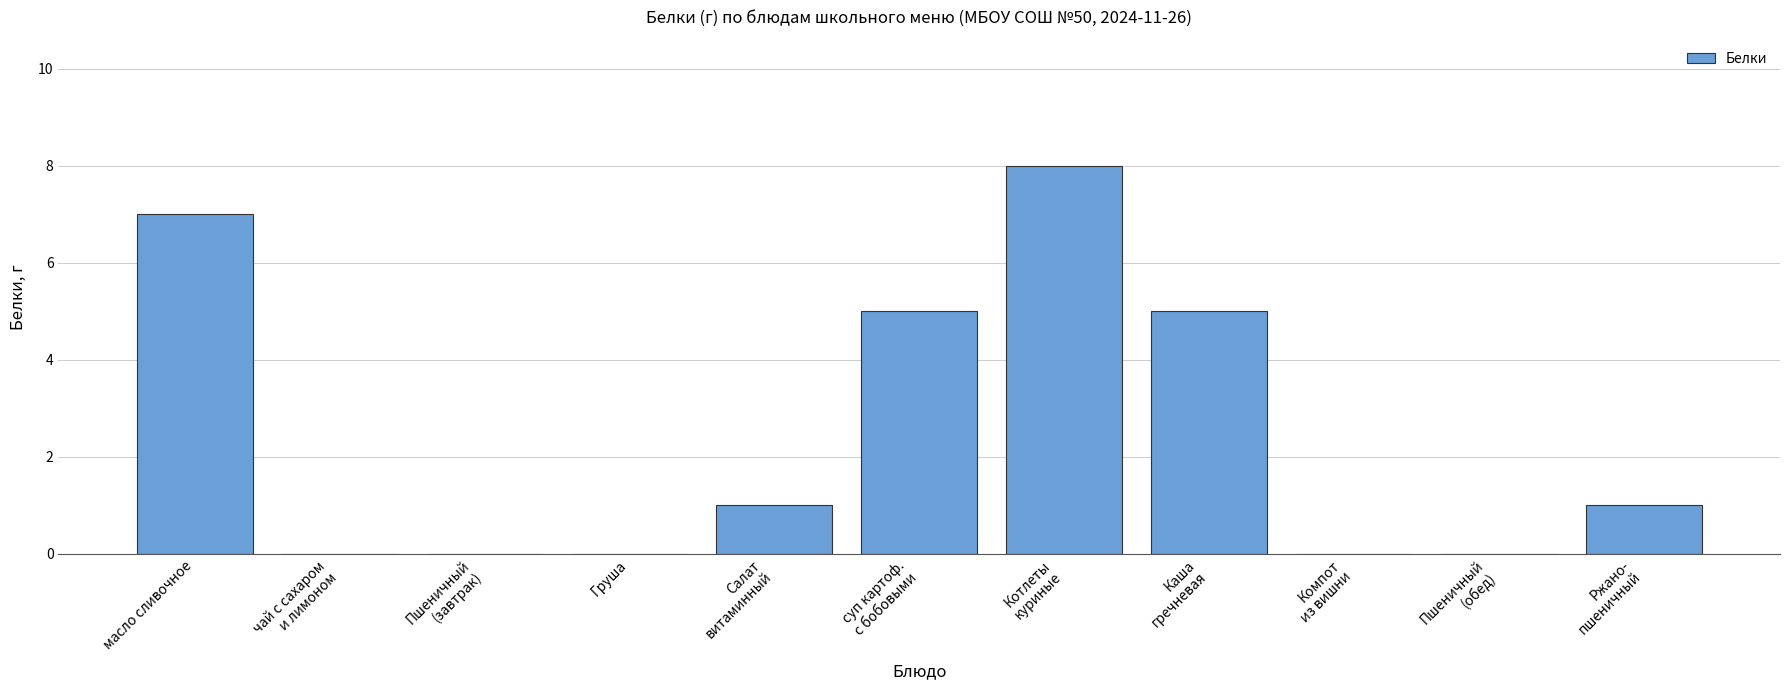

At which label does the data first exceed 1?

масло сливочное